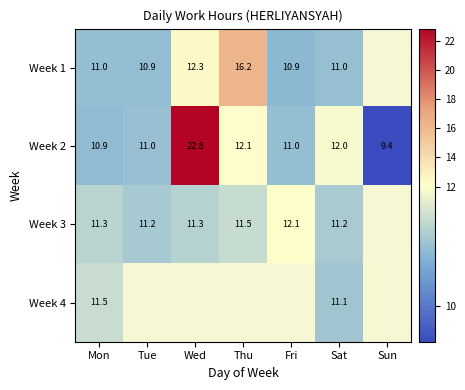

At which category is the sum across all series the highest?

Sat